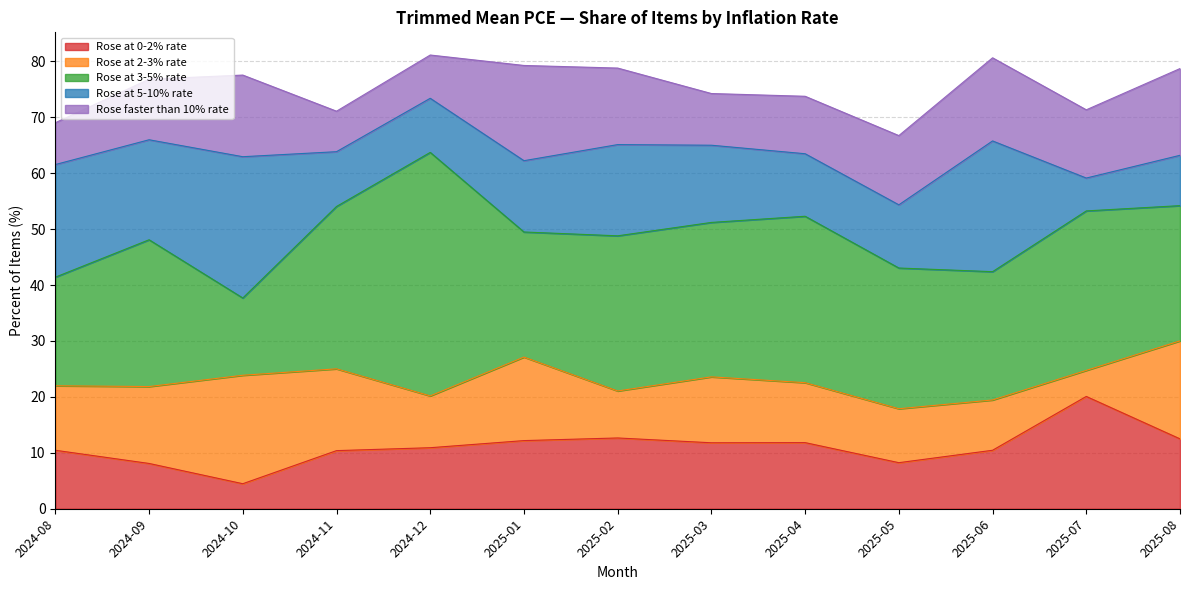

List the series in order of their peak value, highest first.

Rose at 3-5% rate, Rose at 5-10% rate, Rose at 0-2% rate, Rose at 2-3% rate, Rose faster than 10% rate